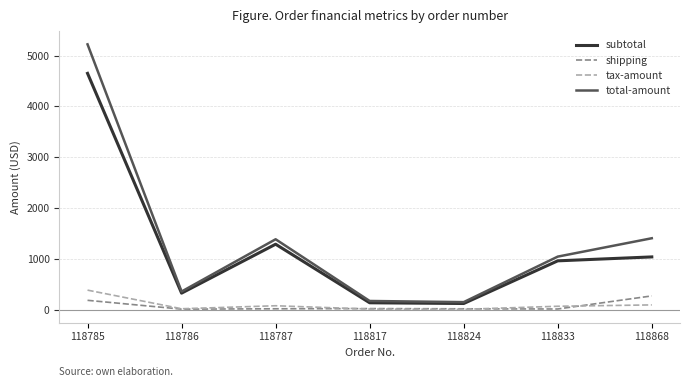

What is the smallest value displayed?

8.8